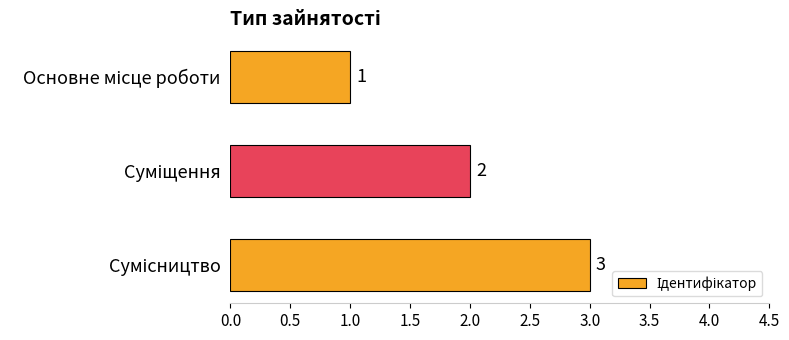

What is the maximum value shown in the chart?

3